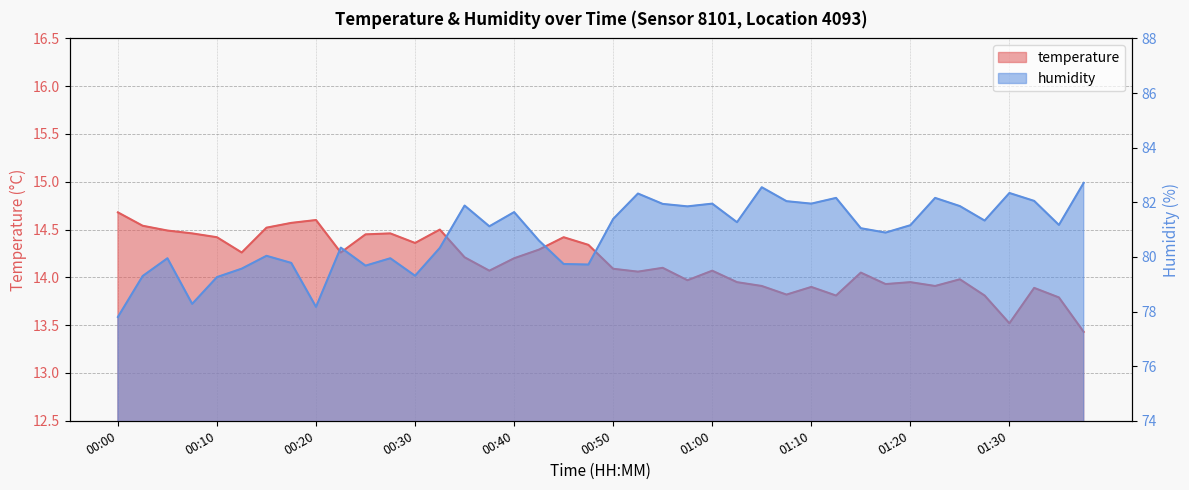

What is the difference between the highest and lowest values at 00:55?

67.8